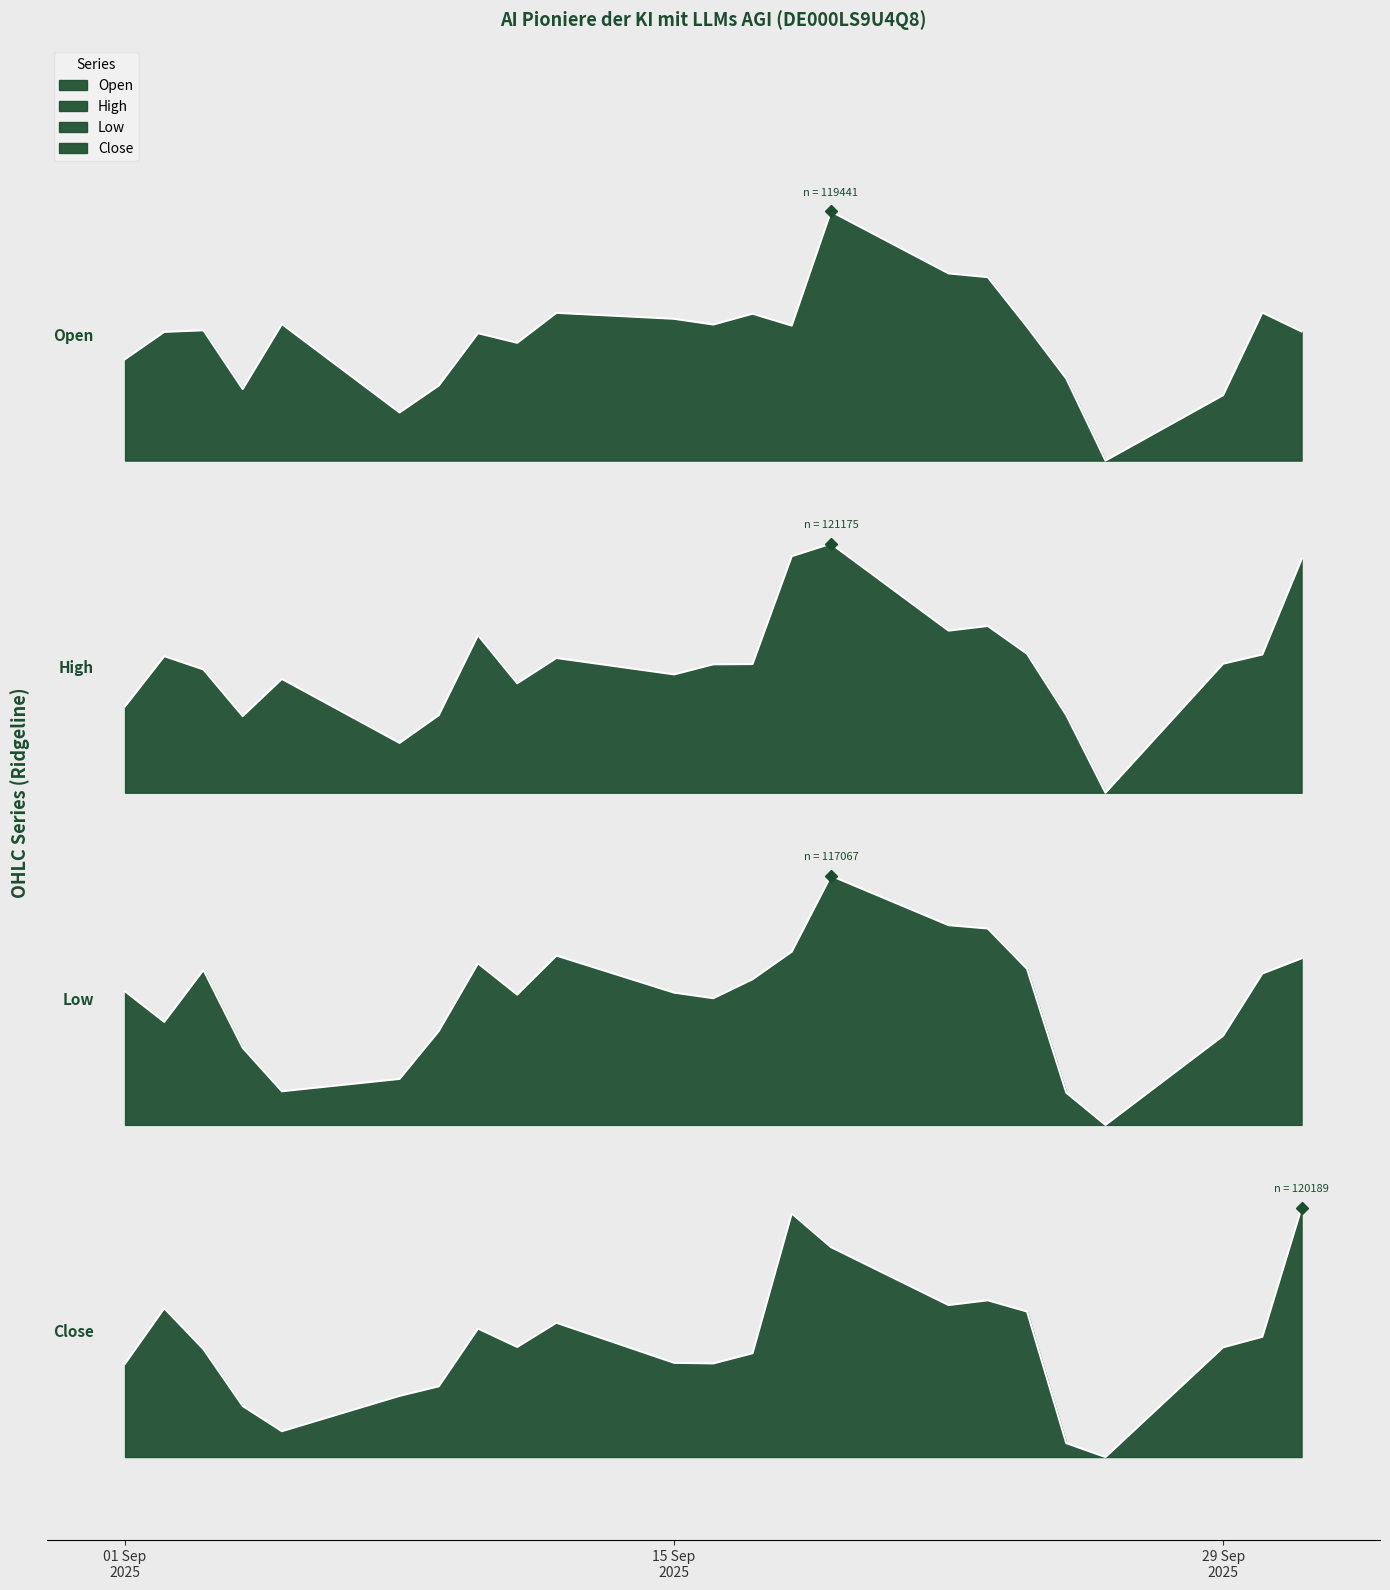

At which category does the chart reach its peak across all series?

19.09.2025